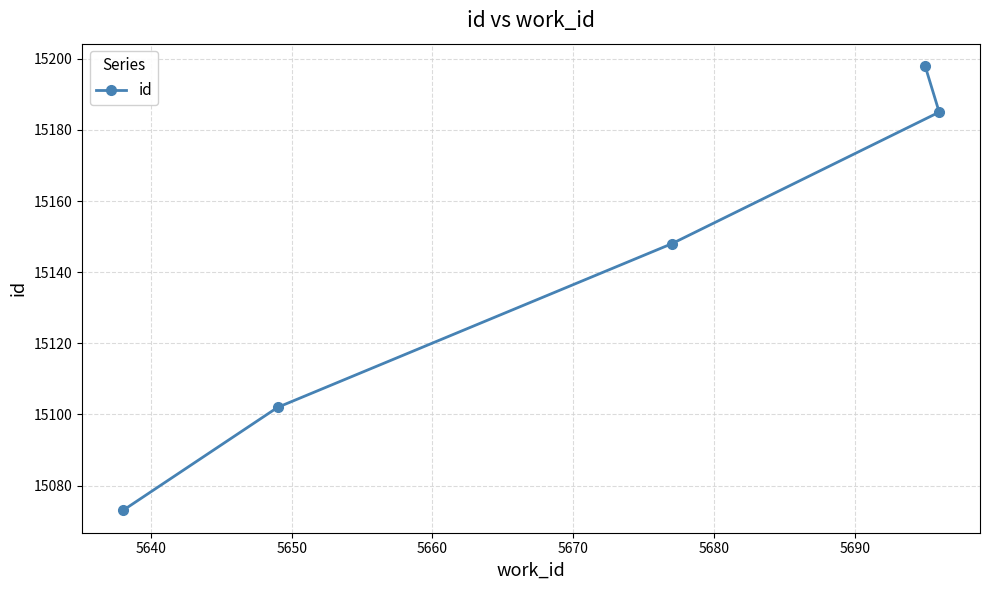

What is the minimum value shown in the chart?

15073